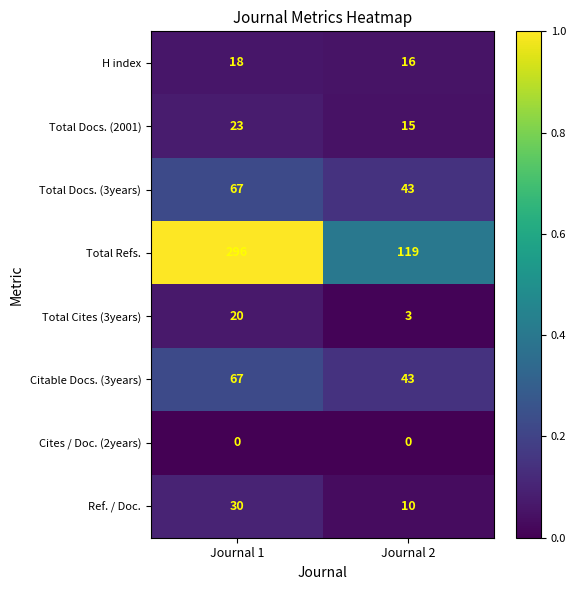

At which category is the sum across all series the highest?

Journal 1